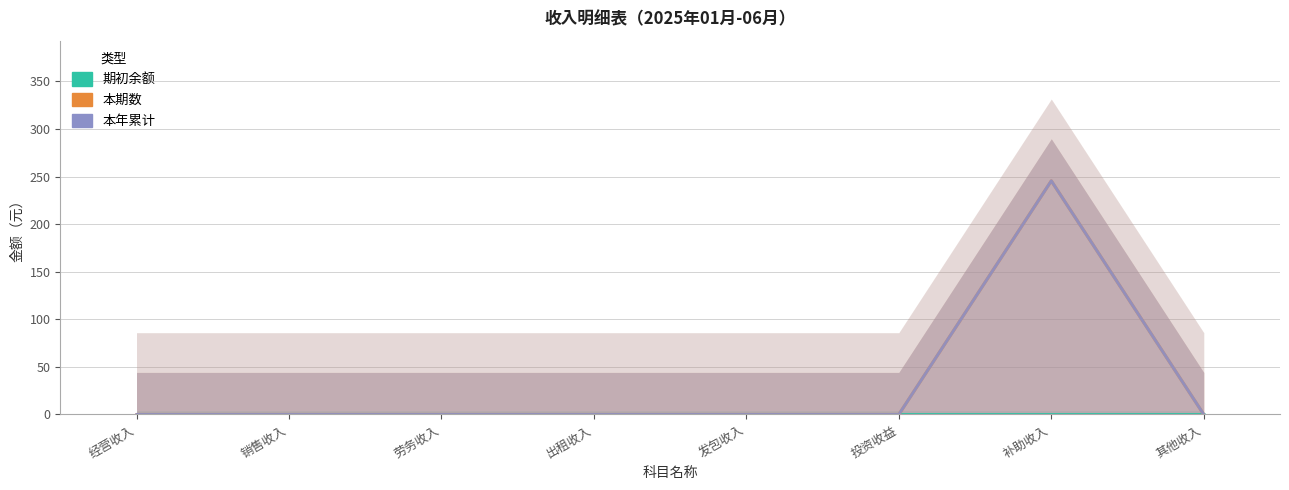

Where is 本年累计 nearest to the value 122?

经营收入